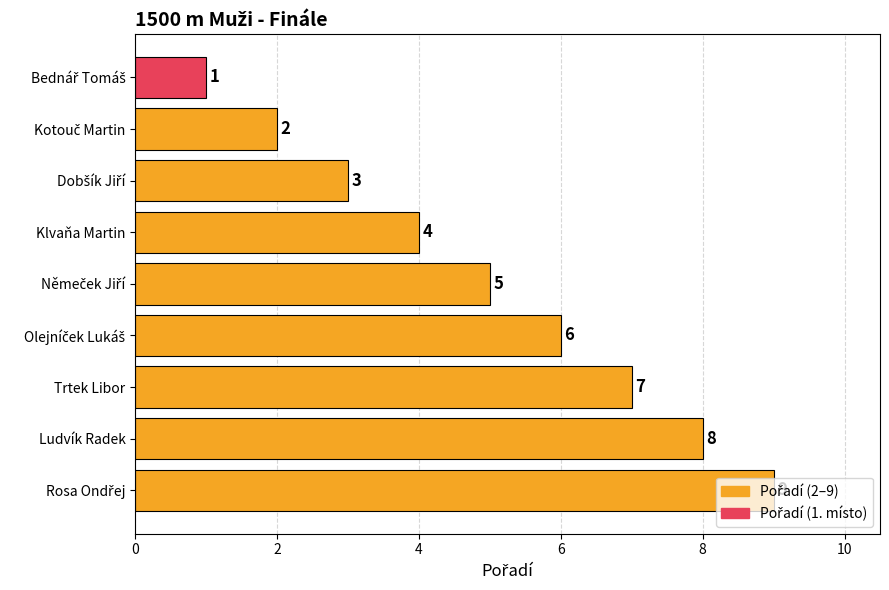

How many data points does each series have?

9